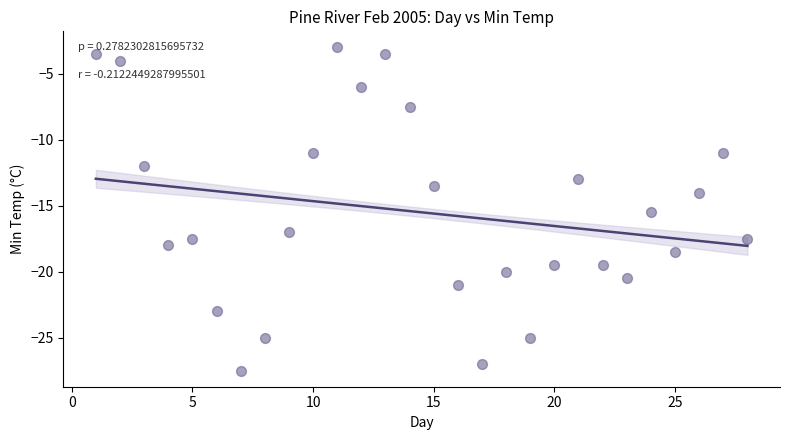

What is the range of X values (max minus min)?

27.0